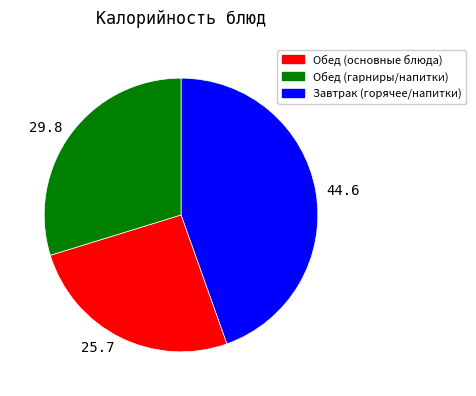

What is the ratio of the value at 44.6 to the value at 29.8?

1.5